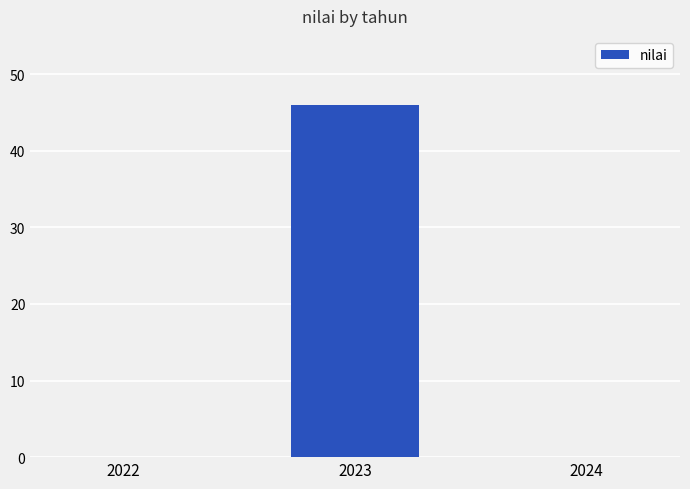

Reading left to right, list all the values displayed in this chart.

2022=0	2023=46	2024=0